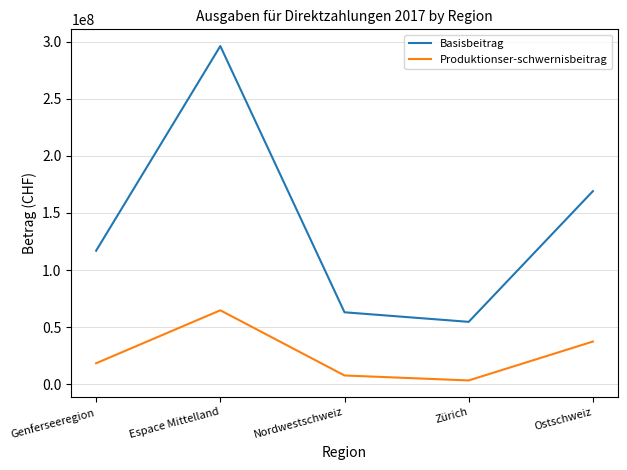

True or false: Basisbeitrag and Produktionser-schwernisbeitrag intersect in this chart.

False